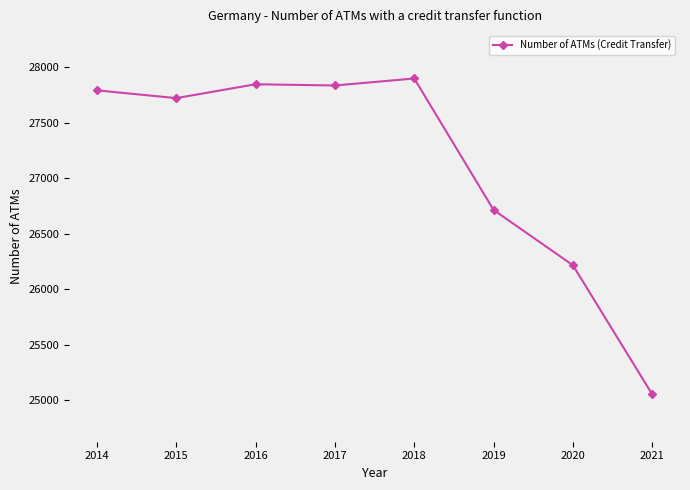

Count the number of categories in the chart.

8